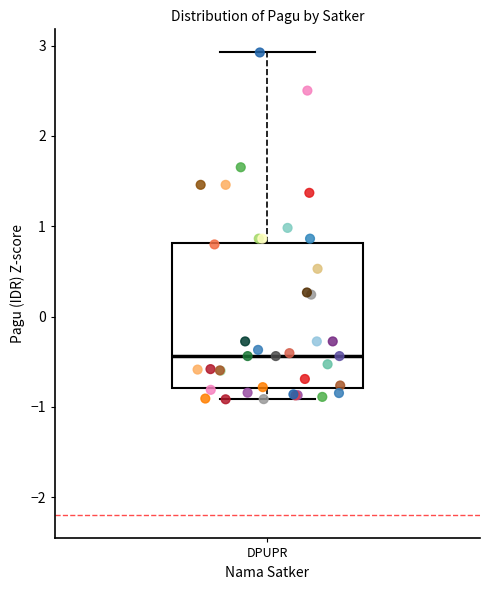

Where does the upper whisker of the box for DPUPR end on the y-axis? The values are not printed on the chart, so give them approximately, as read against the axis.

2.9